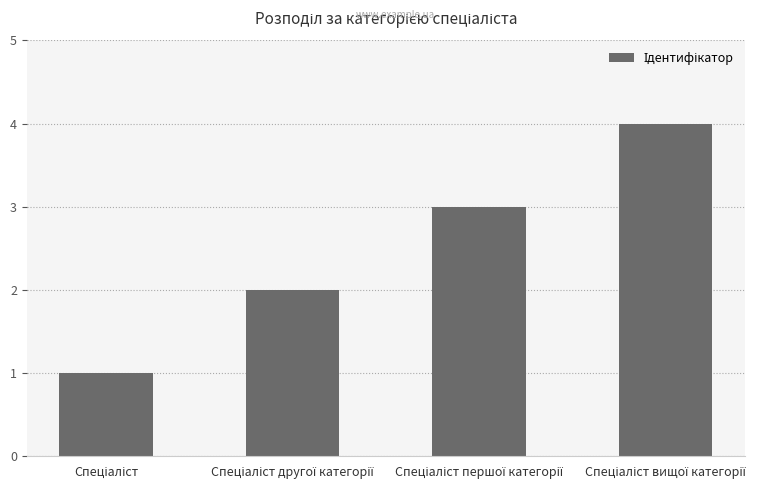

How many bars are there in total?

4